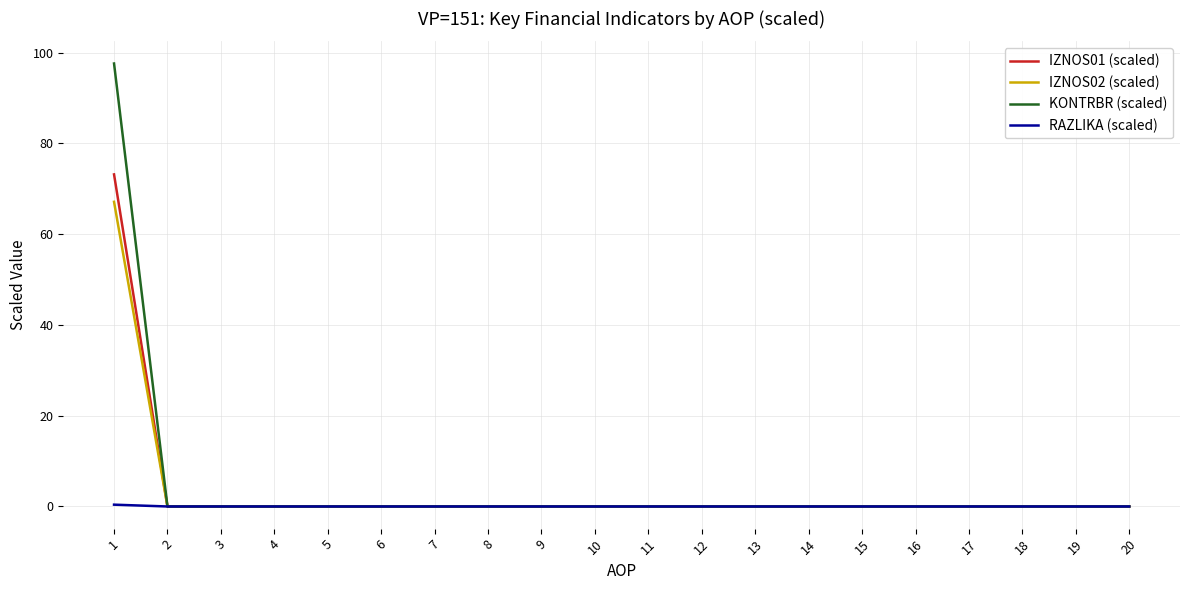

What is the difference between the maximum and minimum values in the IZNOS01 (scaled) series?

73.2